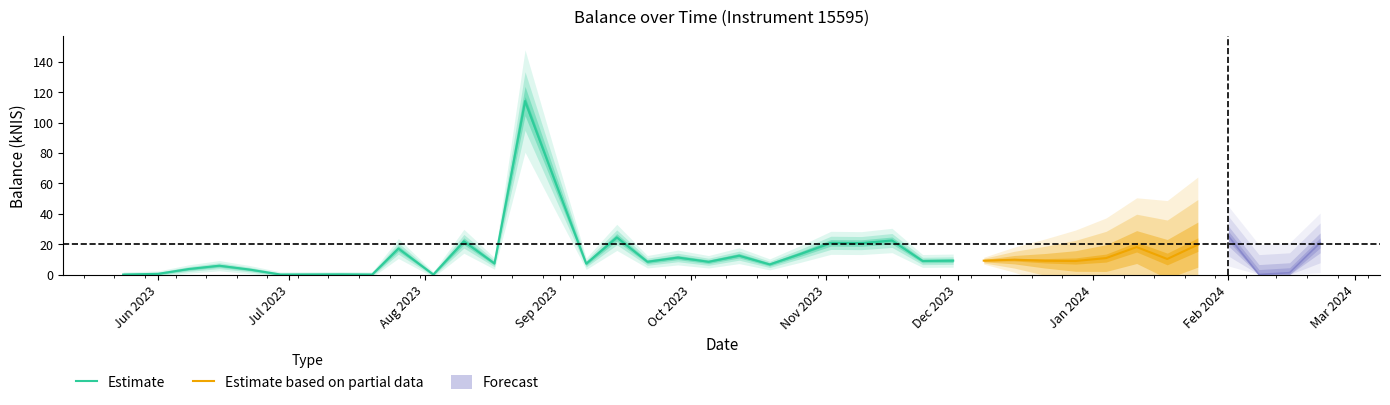

Rank the categories by value from highest to lowest.

2023-08-24, 2023-08-31, 2024-02-01, 2023-09-14, 2023-11-16, 2023-08-10, 2023-11-02, 2024-02-22, 2023-11-09, 2024-01-25, 2024-01-11, 2023-07-26, 2023-10-26, 2023-10-12, 2023-09-28, 2024-01-04, 2024-01-18, 2023-12-14, 2023-11-30, 2023-12-07, 2023-12-21, 2023-11-23, 2023-12-28, 2023-09-21, 2023-10-05, 2023-08-17, 2023-09-07, 2023-10-19, 2023-06-15, 2023-06-08, 2023-06-22, 2024-02-15, 2023-06-01, 2023-07-13, 2023-07-06, 2023-05-24, 2023-06-29, 2023-07-20, 2023-08-03, 2024-02-08